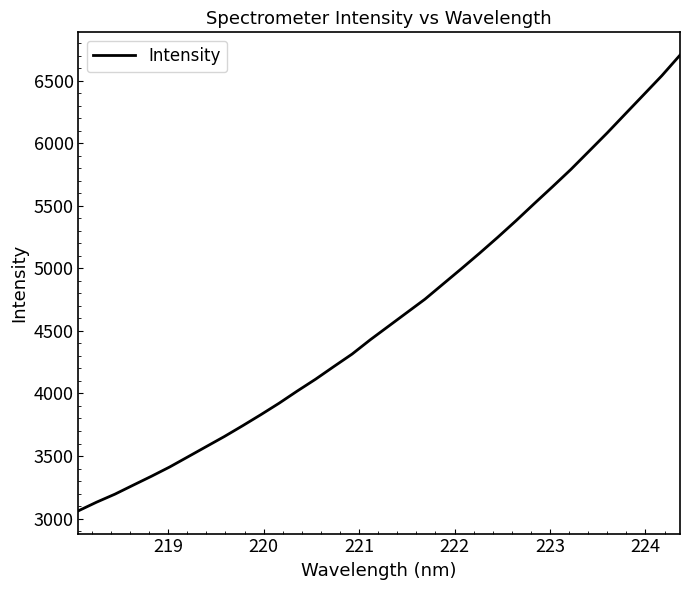

What is the maximum value shown in the chart?

6703.2